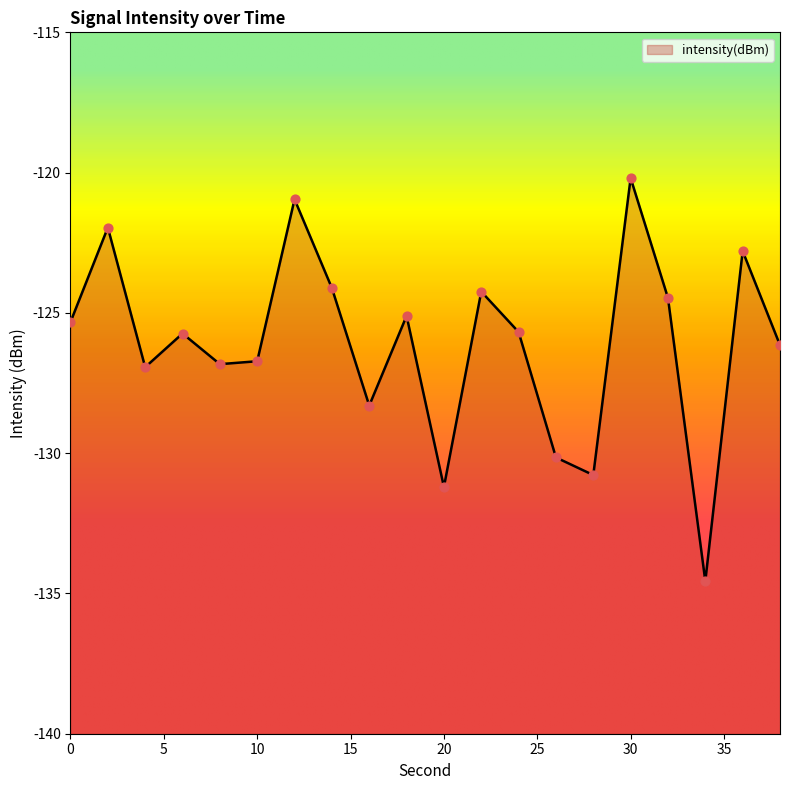

Which has a higher value, 26 or 38?

38